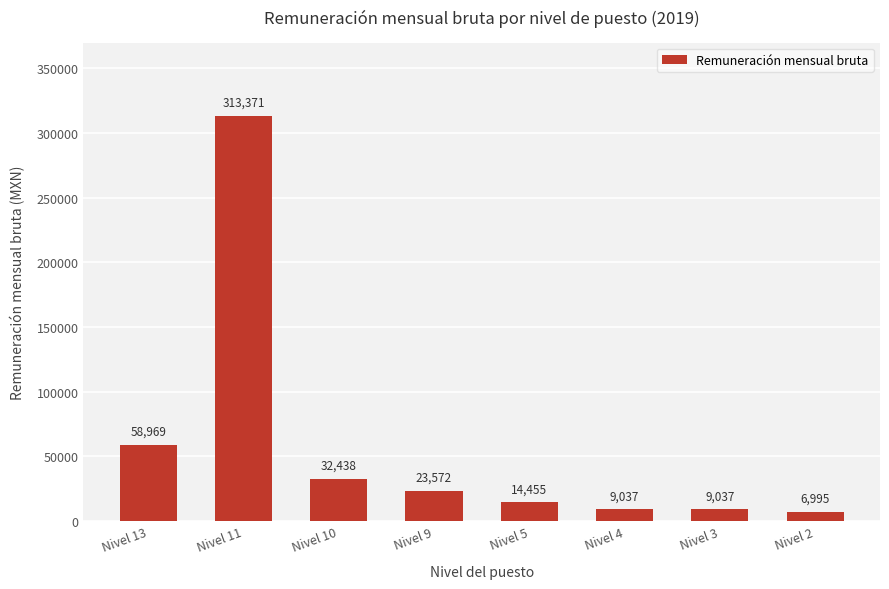

Between Nivel 3 and Nivel 5, which is larger?

Nivel 5